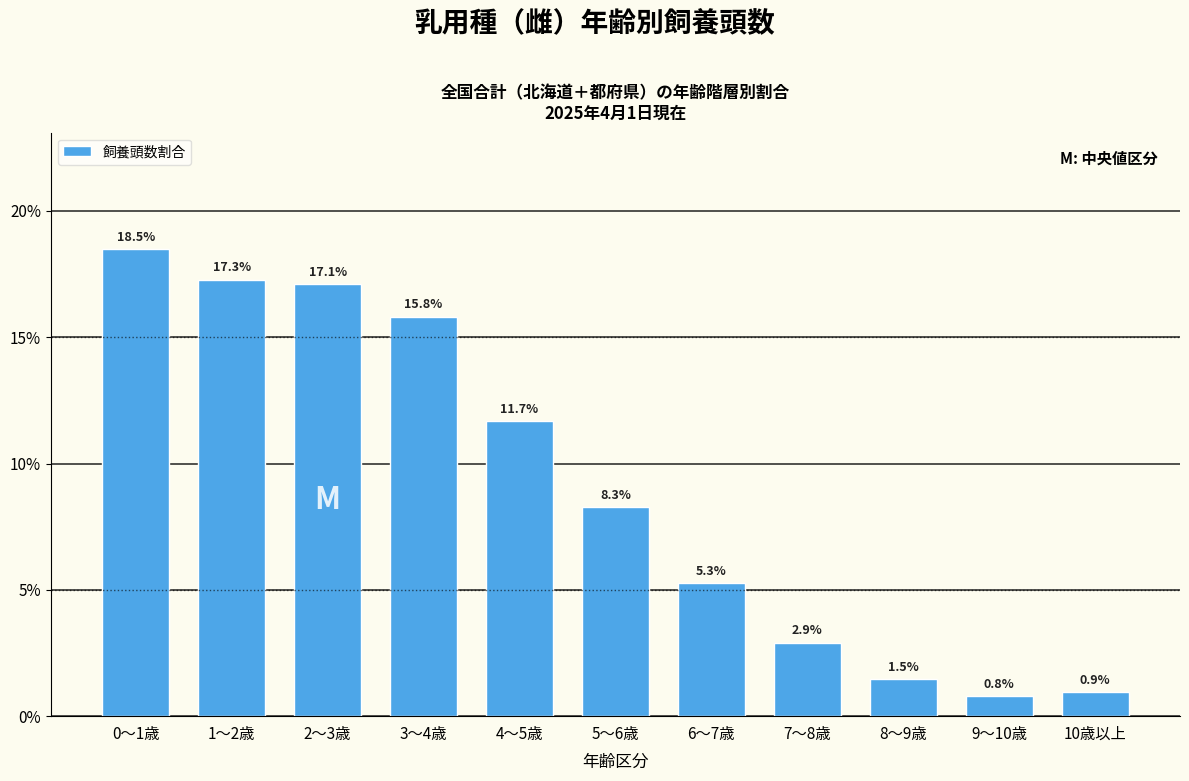

Reading left to right, extract all data points from this chart.

0～1歳=18.5	1～2歳=17.3	2～3歳=17.1	3～4歳=15.8	4～5歳=11.7	5～6歳=8.3	6～7歳=5.3	7～8歳=2.9	8～9歳=1.5	9～10歳=0.8	10歳以上=0.9